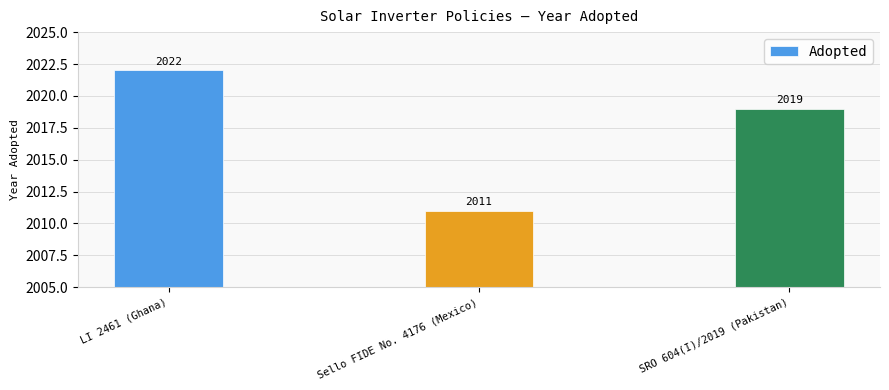

List the labels in order of value, smallest first.

Sello FIDE No. 4176 (Mexico), SRO 604(I)/2019 (Pakistan), LI 2461 (Ghana)